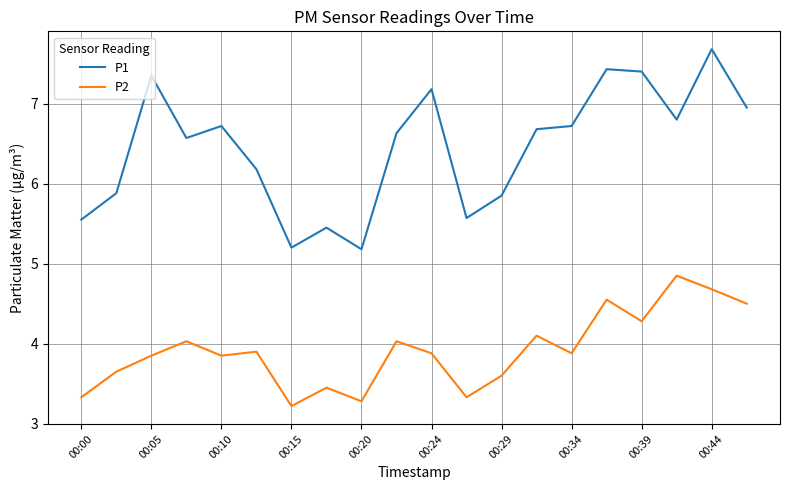

What is the difference between the maximum and minimum values in the P1 series?

2.5